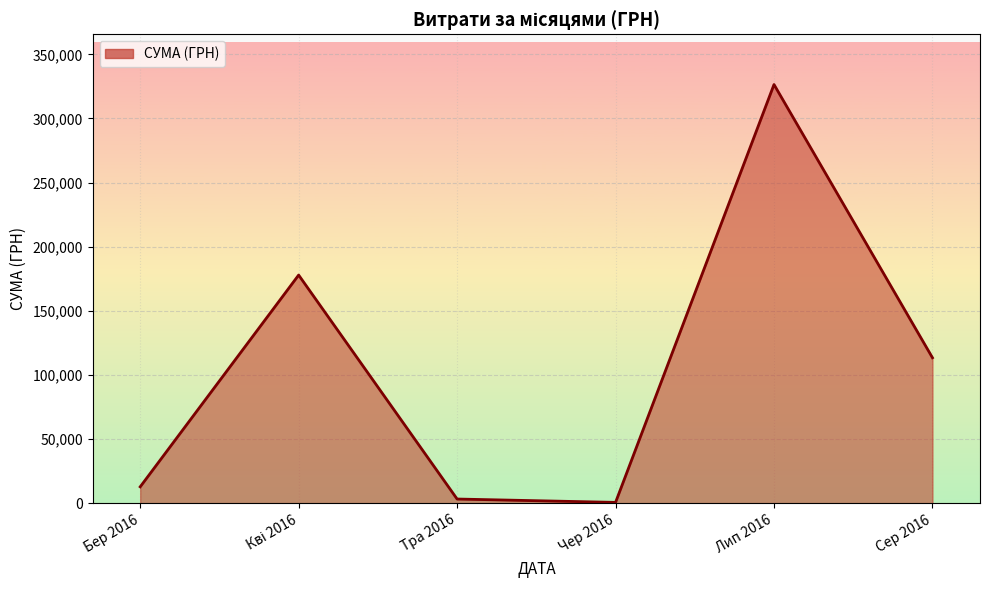

Count the number of values greater than 113398.

3